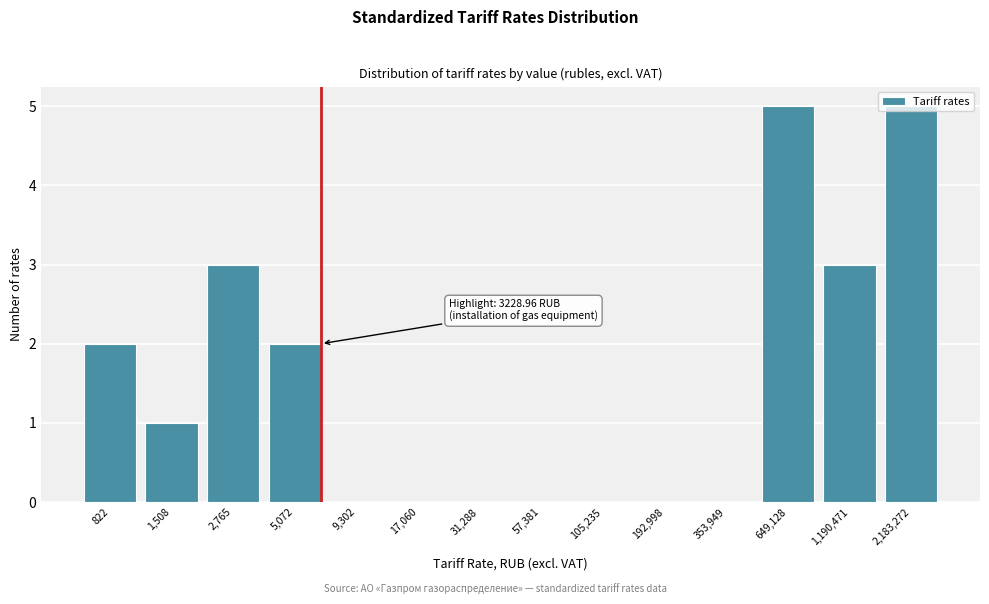

What is the sum of all values?

21